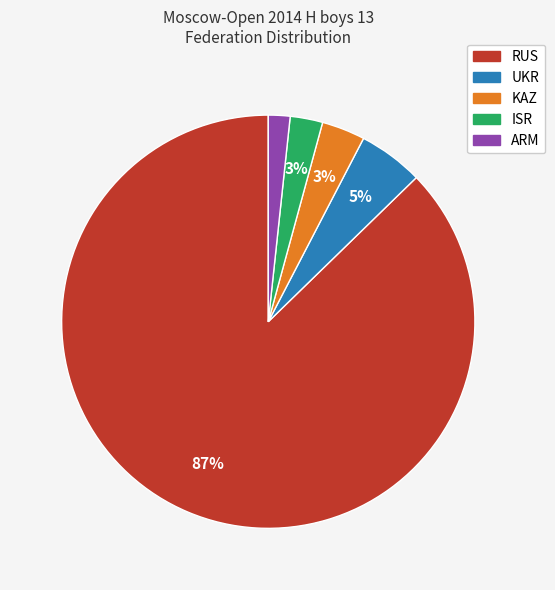

Which category has the smallest portion of the pie?

ARM